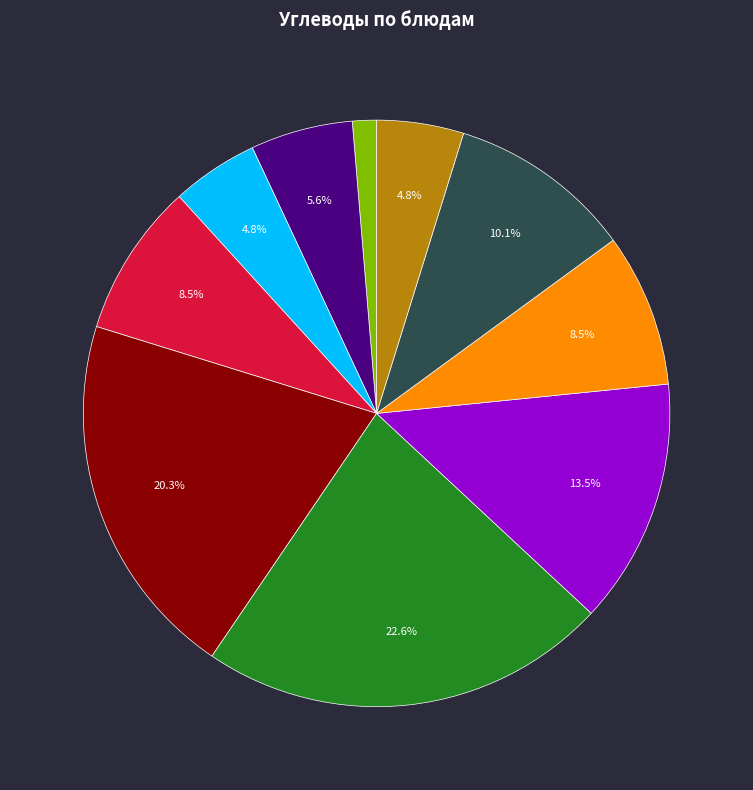

Does any single category account for the majority?

No